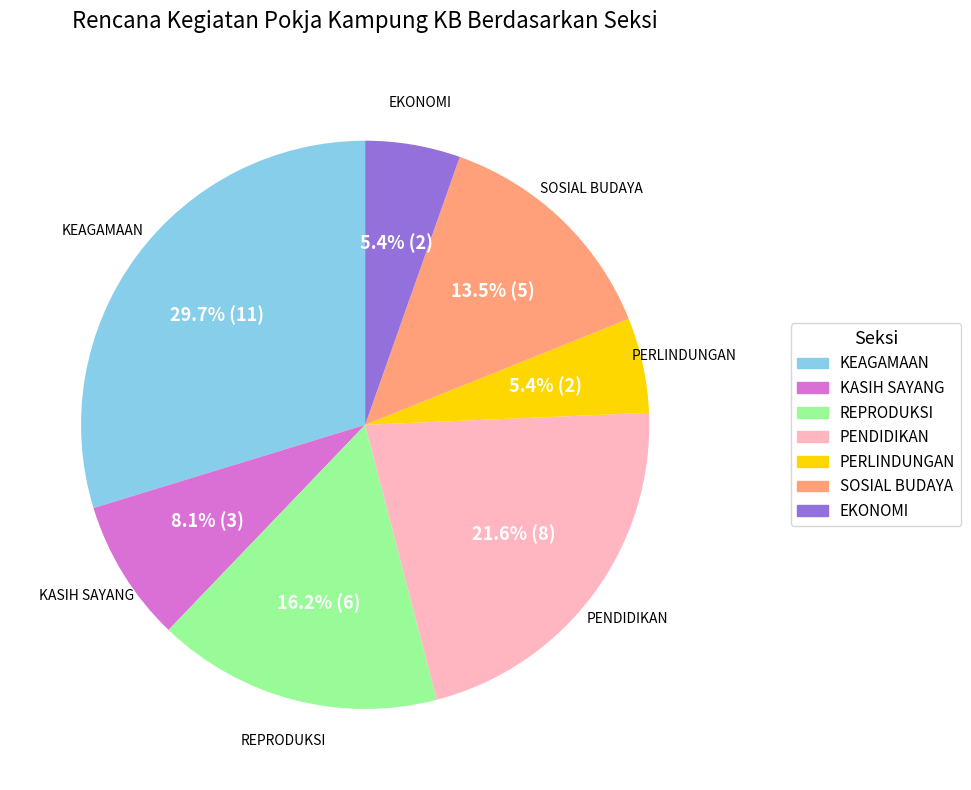

Which has a higher value, KASIH SAYANG or PERLINDUNGAN?

KASIH SAYANG